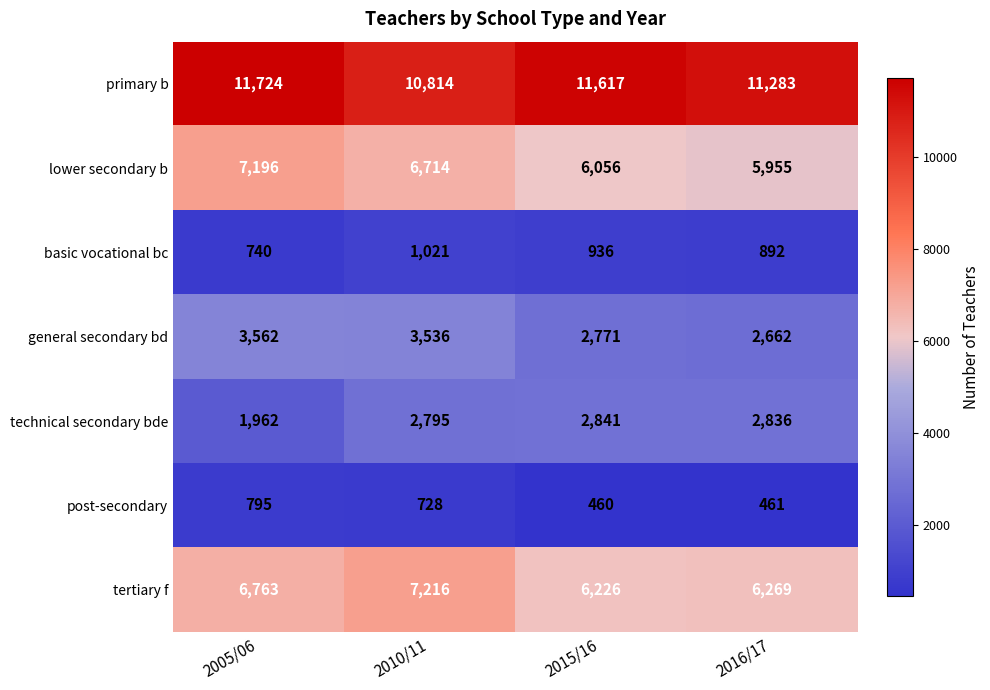

How many categories are shown in the chart?

4